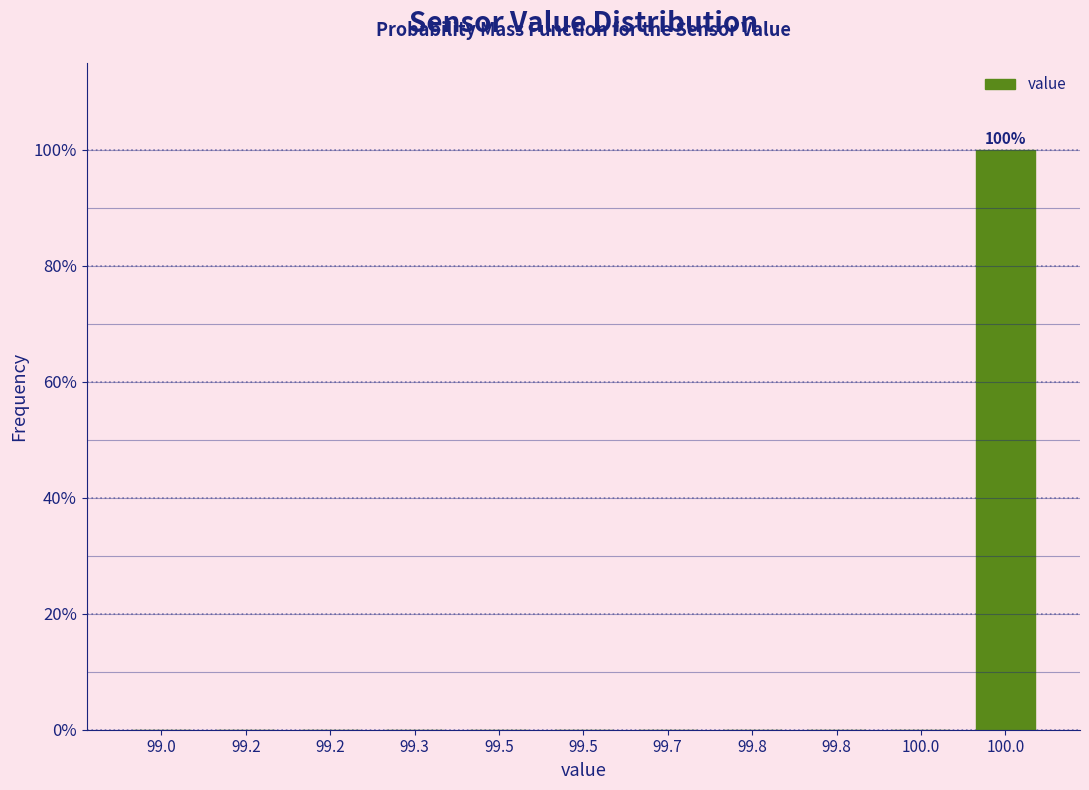

Count the number of data series in this chart.

1